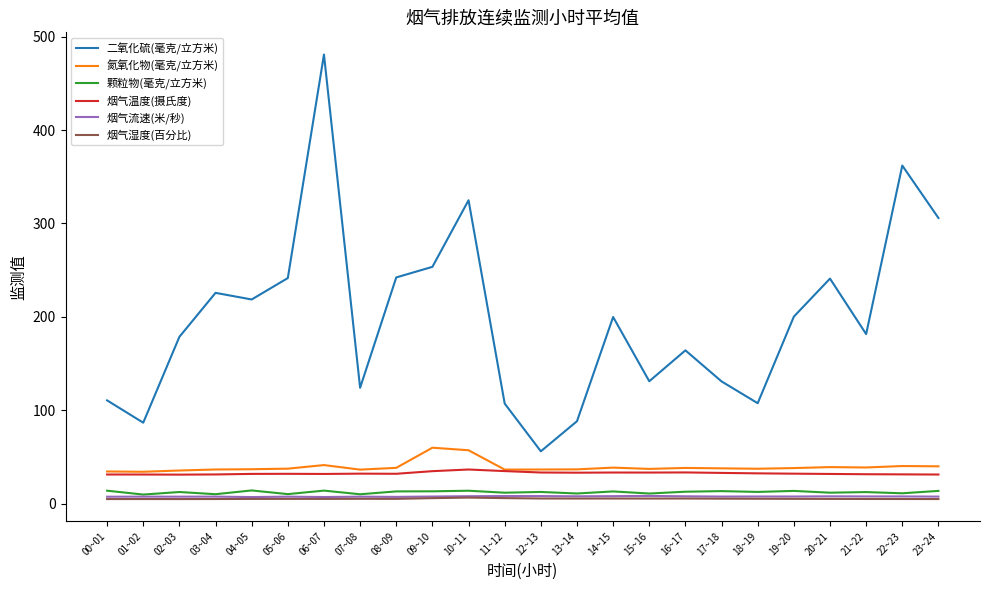

Between 04~05 and 14~15, which series saw the biggest shift?

二氧化硫(毫克/立方米)